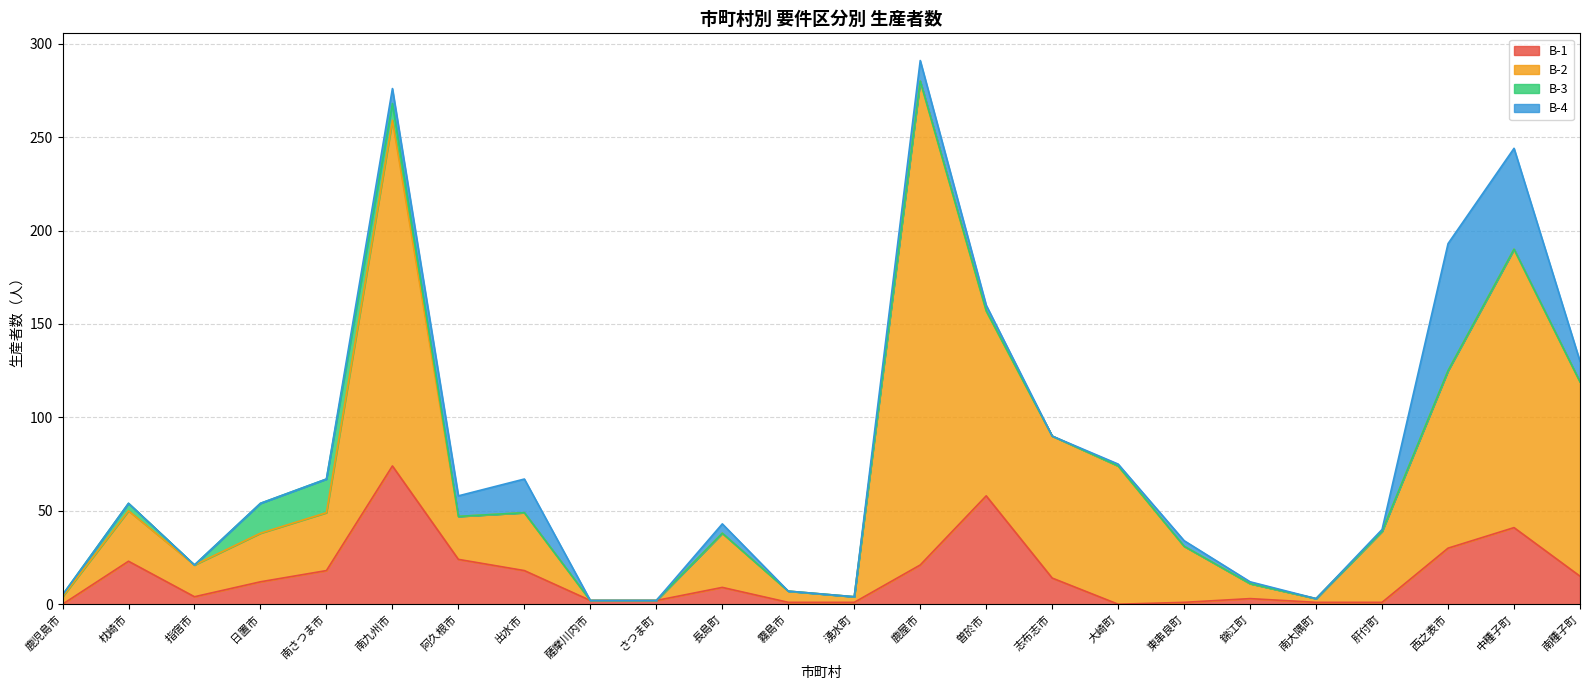

In B-2, how many points are higher than both neighbors (excluding endpoints)?

6